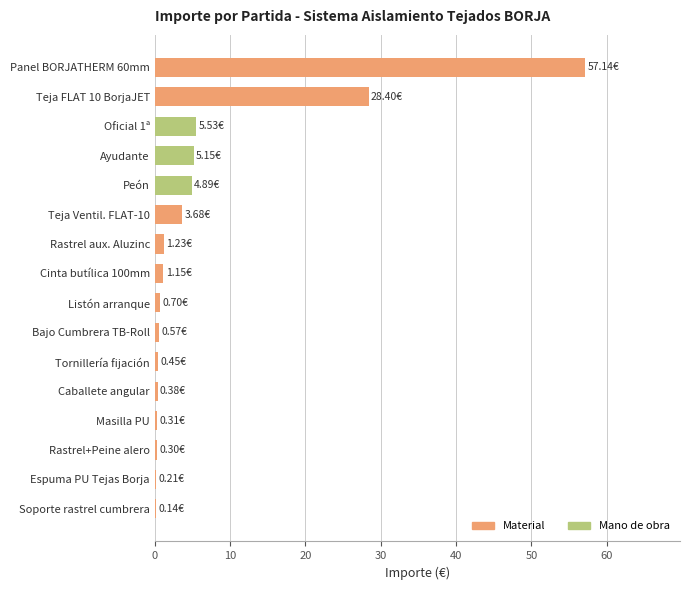

What is the sum of all values?

110.2